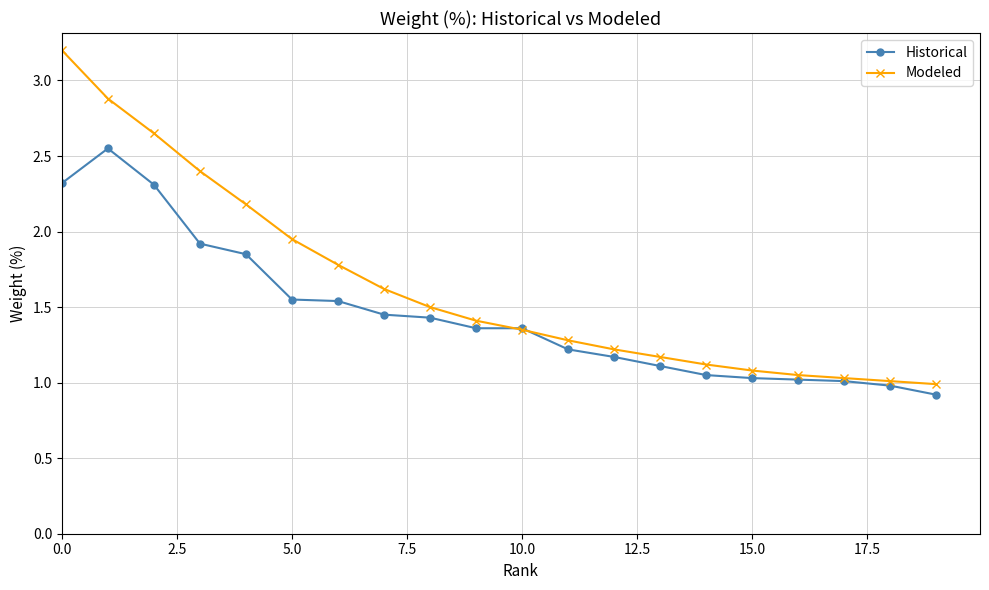

How many data points does each series have?

20